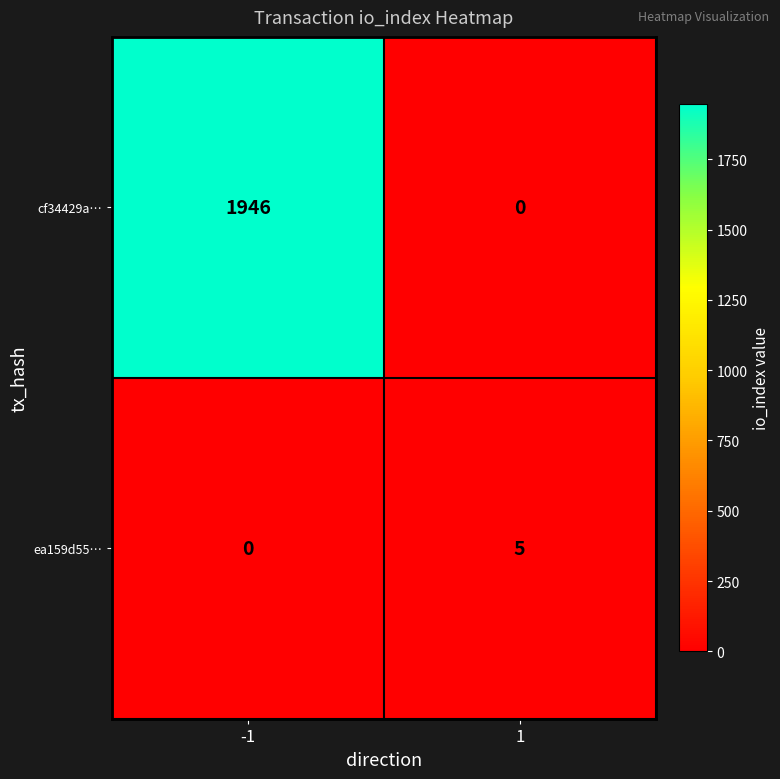

Count the number of data series in this chart.

2